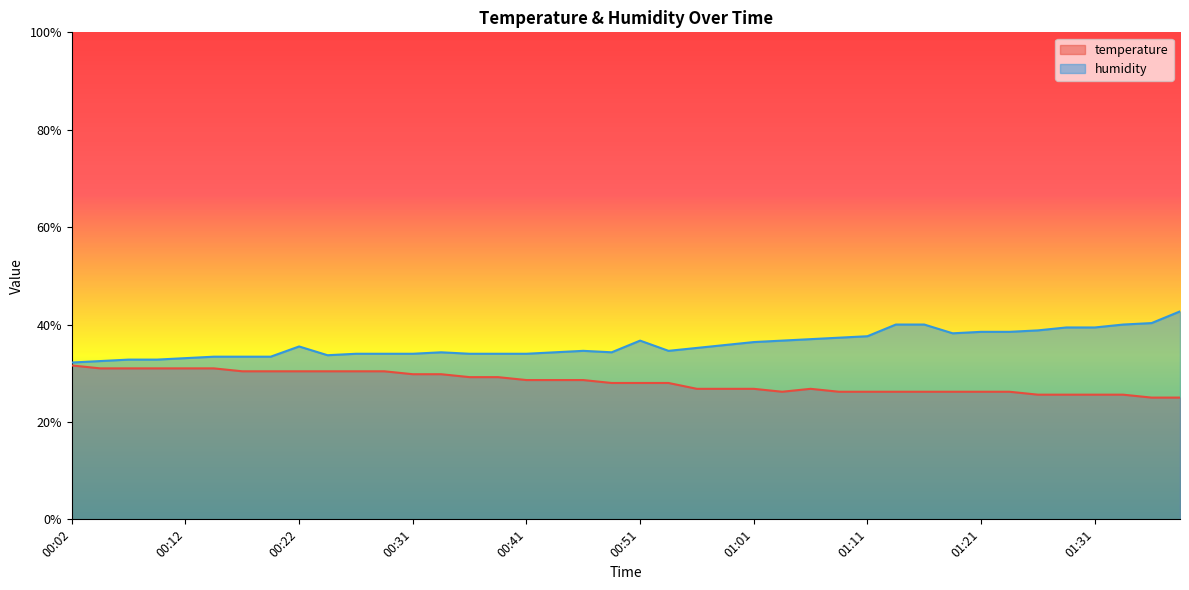

Which series changed the most between 01:06 and 01:28?

humidity